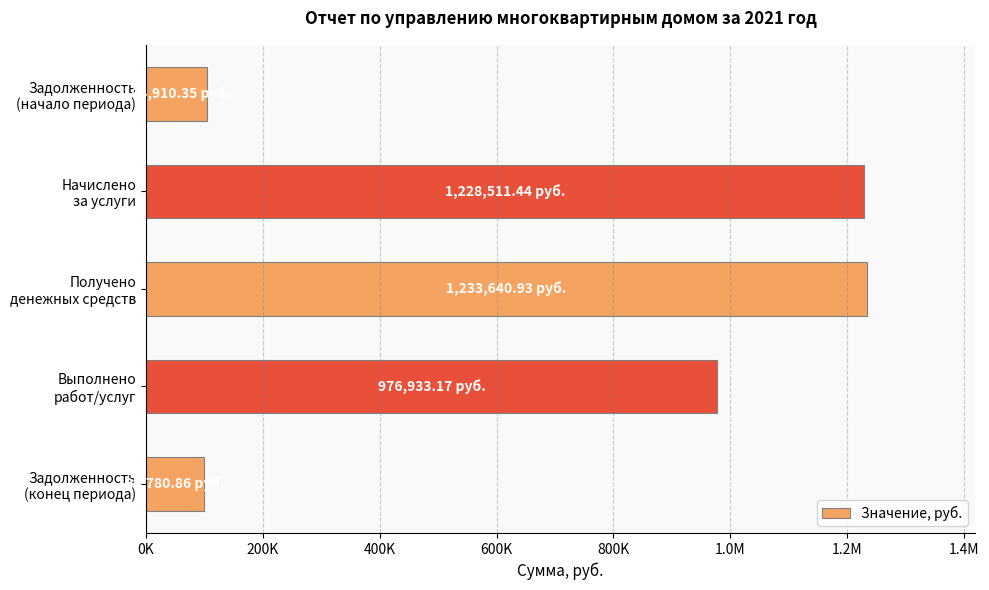

What is the maximum value shown in the chart?

1233640.9